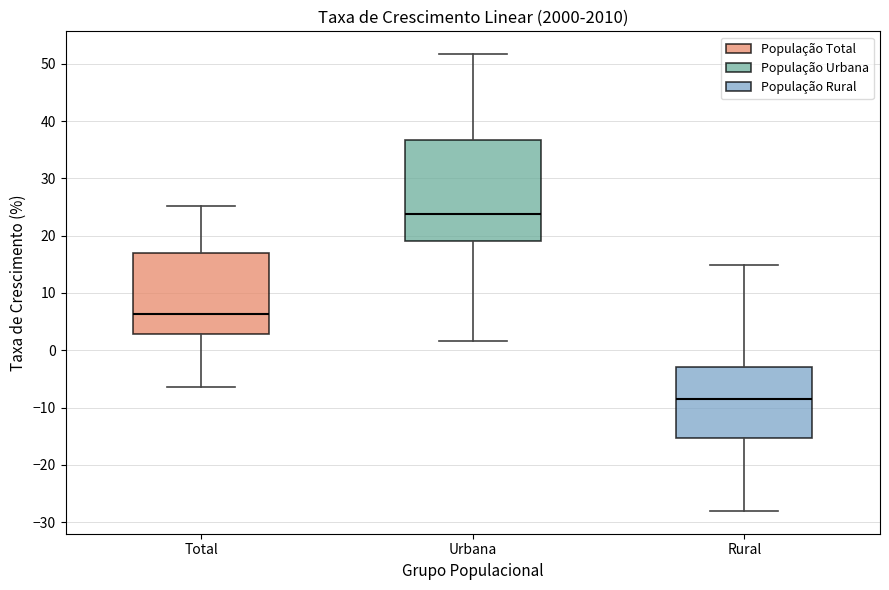

Reading left to right, read every box against the y-axis: the position of its median line, the range the box covers, and the ends of its whiskers. The values are not printed on the chart, so give them approximately, as read against the axis.

Total: median 6, box 3 to 17, whiskers -6 to 25
Urbana: median 24, box 19 to 37, whiskers 2 to 52
Rural: median -8, box -15 to -3, whiskers -28 to 15